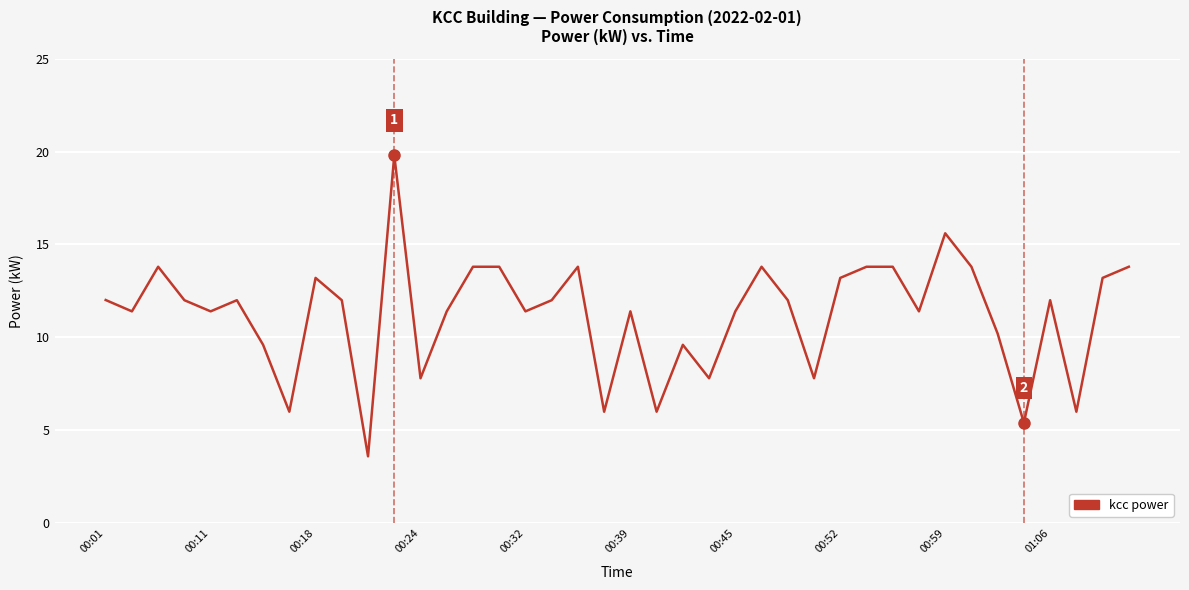

What is the greatest value displayed?

19.8